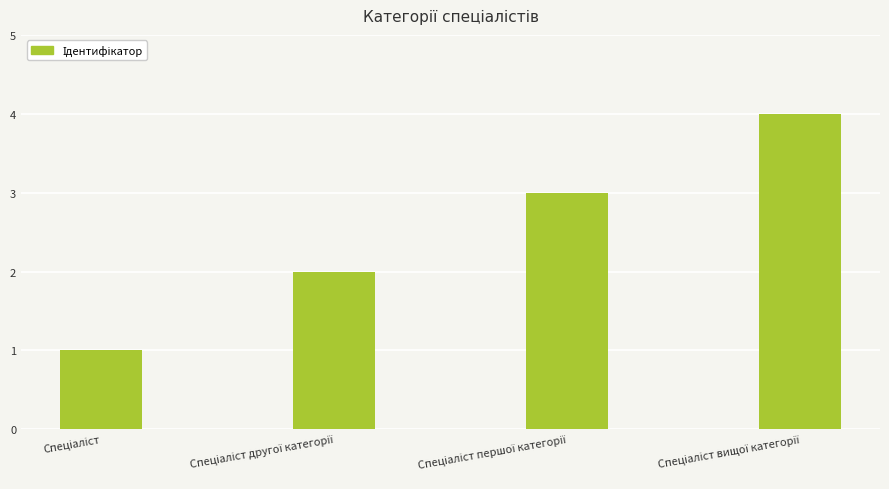

What is the maximum value shown in the chart?

4